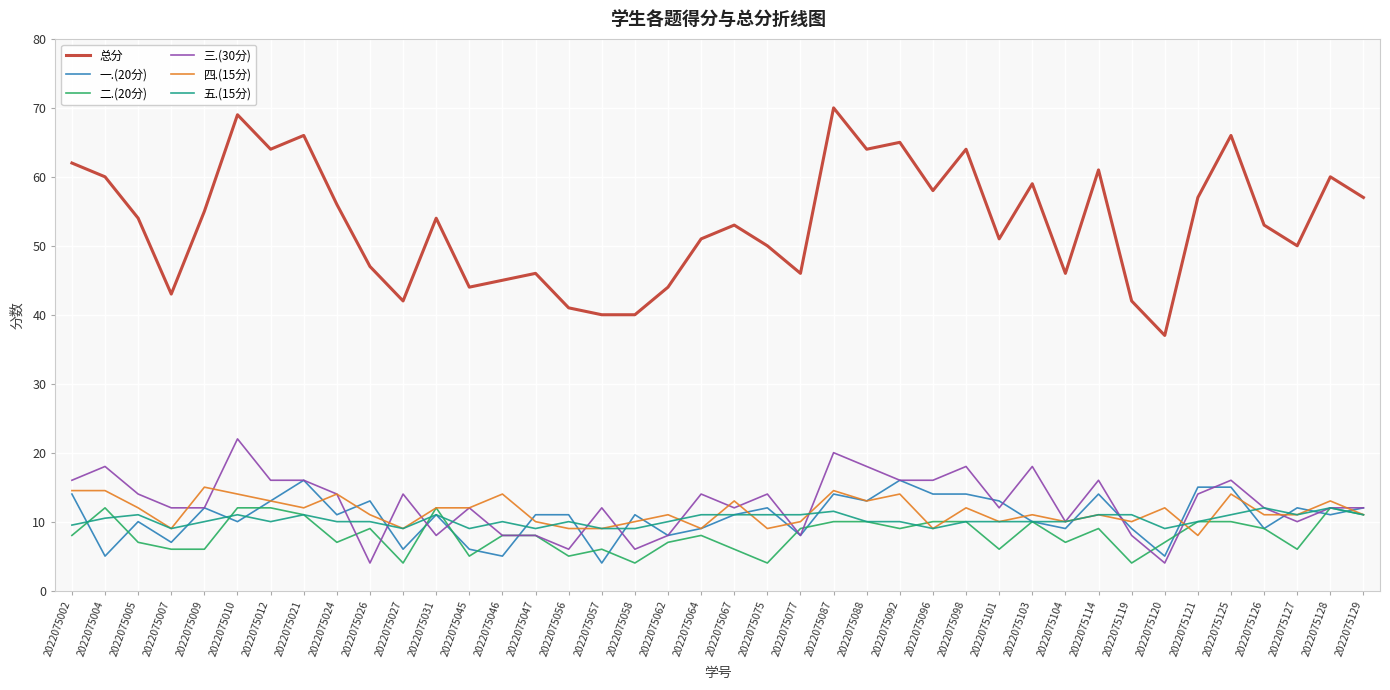

Is this an area chart (filled region under the line)?

No